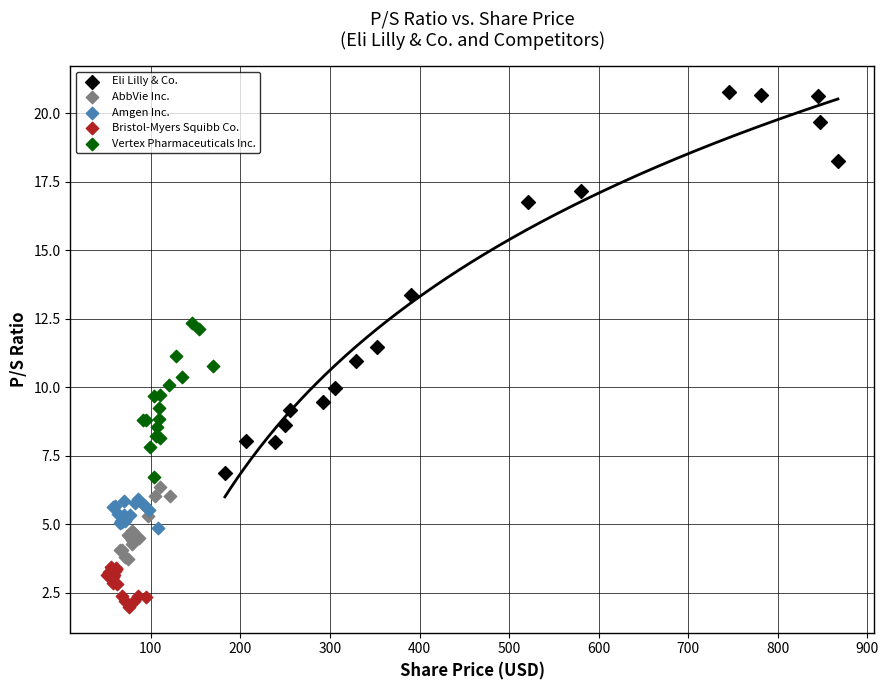

Which series reaches the minimum Y coordinate?

Bristol-Myers Squibb Co.